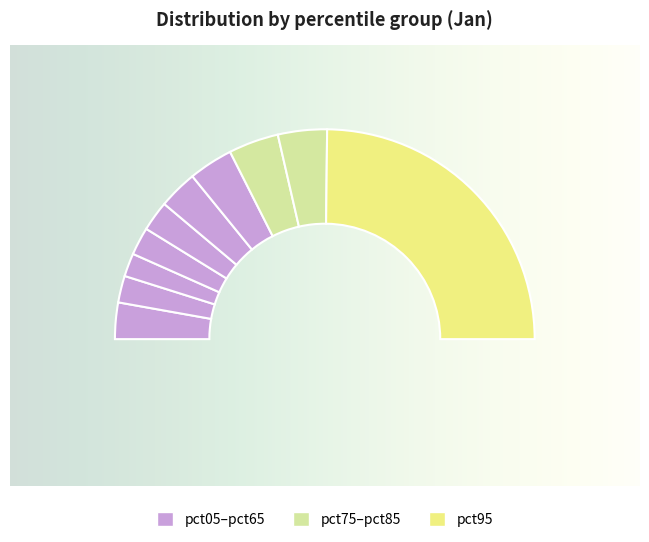

To the nearest percent, what percentage of the pie is pct35?

4%